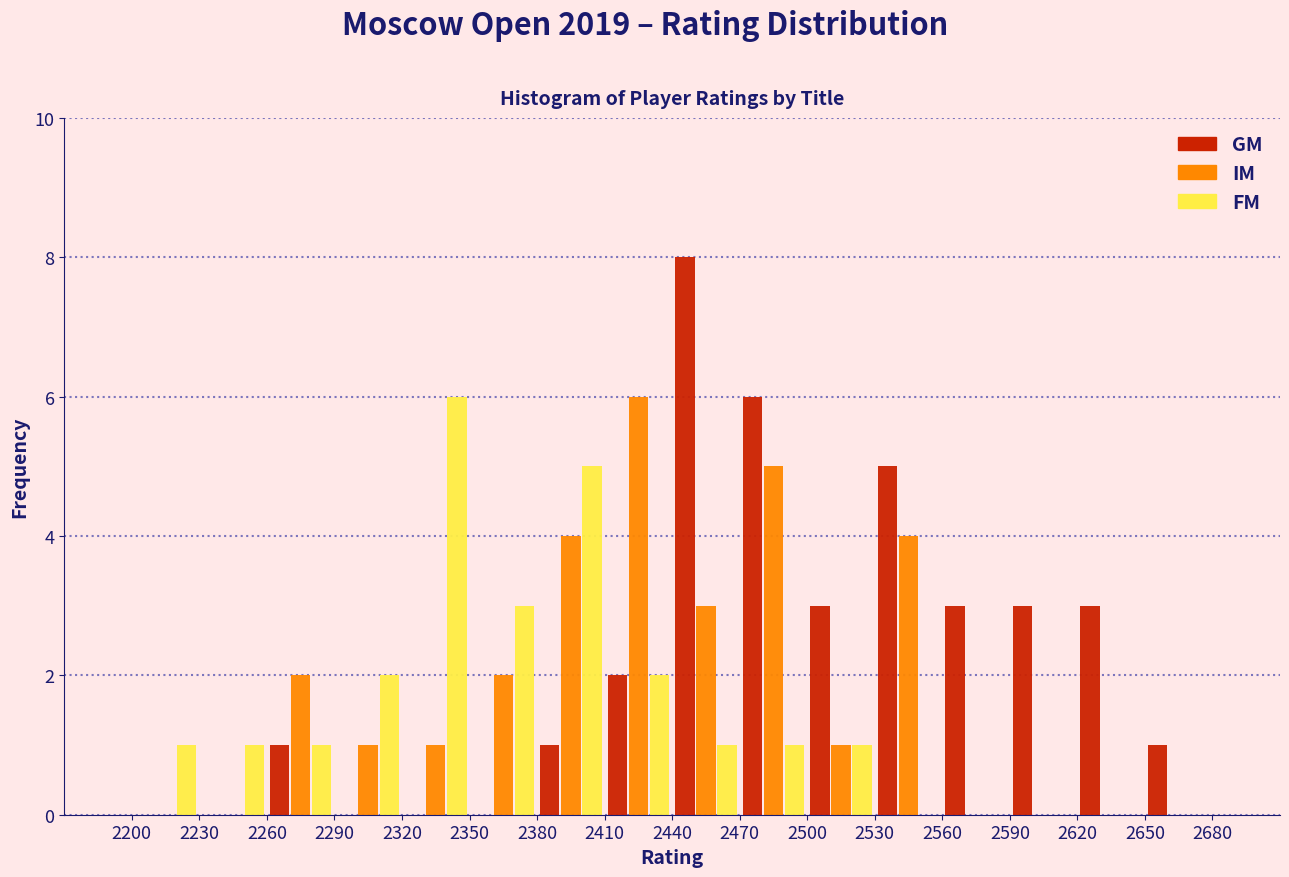

Reading left to right, list every range on the x-axis with the height of the bar of each series over it. The values are not printed on the chart, so give them approximately, as read against the axis.

2200 to 2230: GM=0	IM=0	FM=1
2230 to 2260: GM=0	IM=0	FM=1
2260 to 2290: GM=1	IM=2	FM=1
2290 to 2320: GM=0	IM=1	FM=2
2320 to 2350: GM=0	IM=1	FM=6
2350 to 2380: GM=0	IM=2	FM=3
2380 to 2410: GM=1	IM=4	FM=5
2410 to 2440: GM=2	IM=6	FM=2
2440 to 2470: GM=8	IM=3	FM=1
2470 to 2500: GM=6	IM=5	FM=1
2500 to 2530: GM=3	IM=1	FM=1
2530 to 2560: GM=5	IM=4	FM=0
2560 to 2590: GM=3	IM=0	FM=0
2590 to 2620: GM=3	IM=0	FM=0
2620 to 2650: GM=3	IM=0	FM=0
2650 to 2680: GM=1	IM=0	FM=0